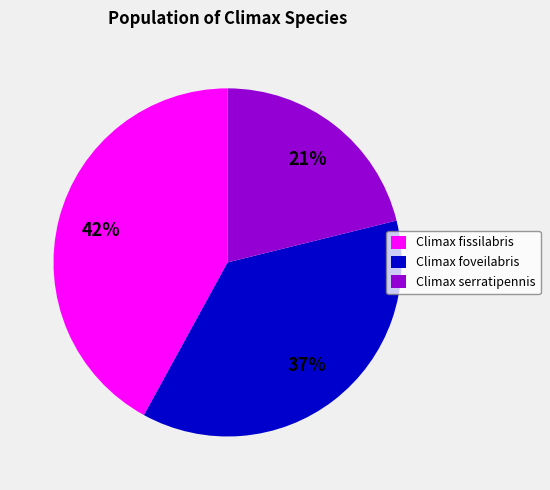

Is the sum of Climax fissilabris and Climax foveilabris greater than half?

Yes